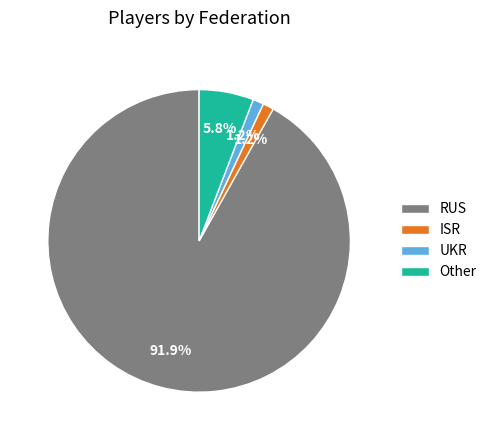

What is the majority slice?

RUS